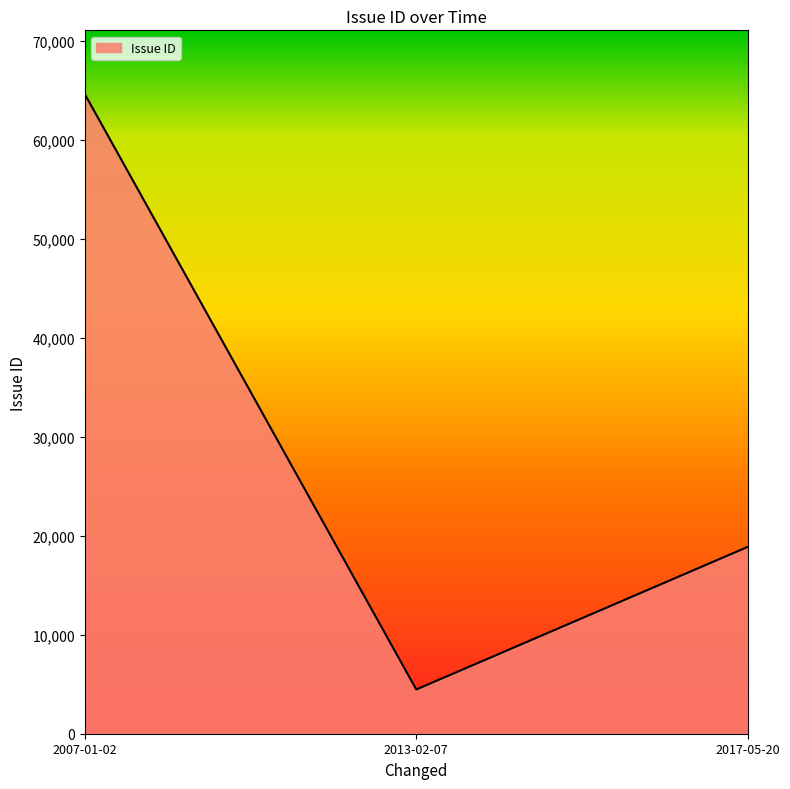

What is the maximum value shown in the chart?

64581